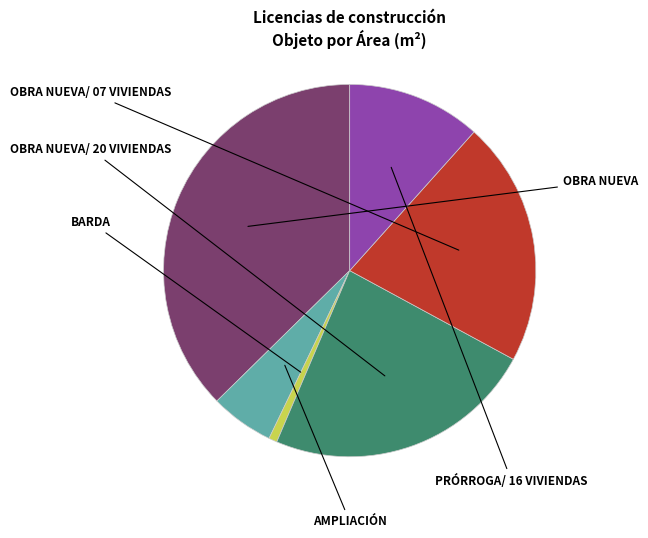

Combined, what portion of the pie is AMPLIACIÓN and BARDA?

6.2%